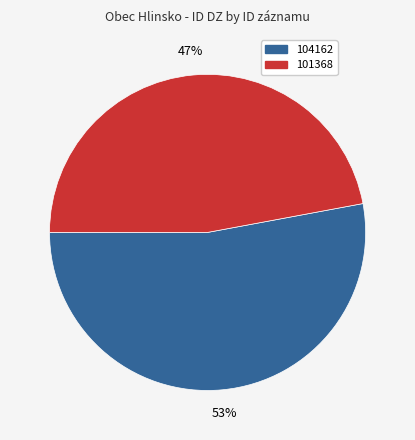

How many slices are in this pie chart?

2